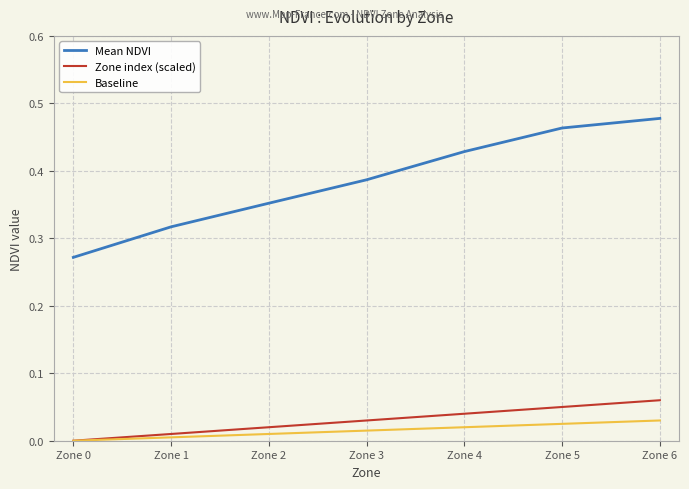

Does the chart display data point markers on the line(s)?

No